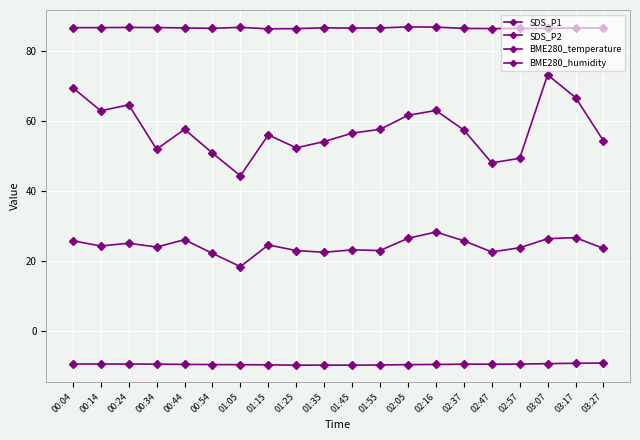

How many distinct data groups are displayed?

4